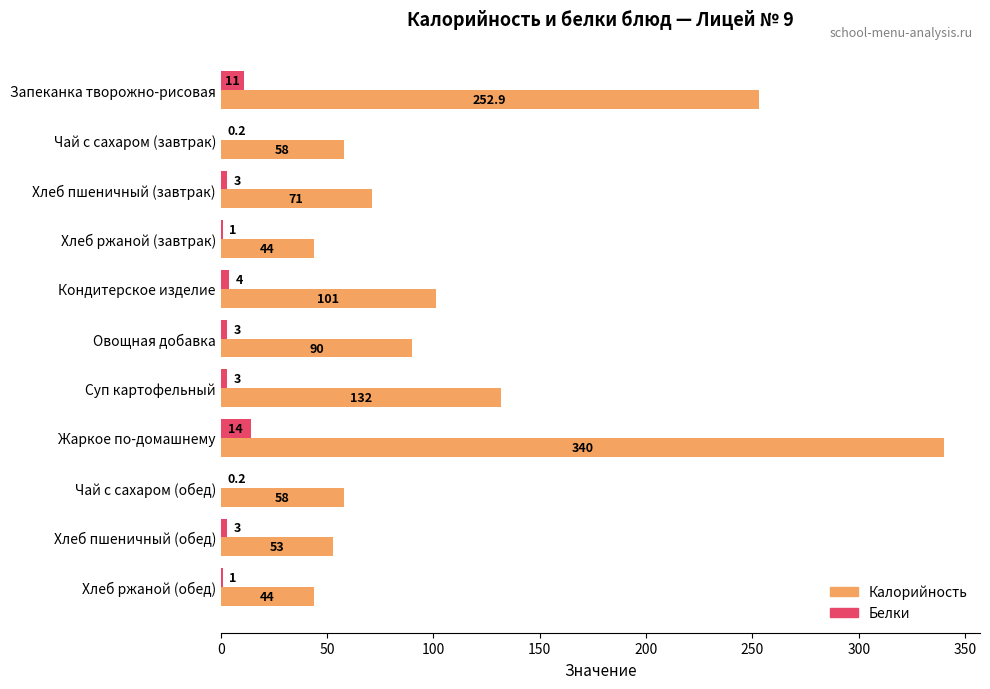

At which label is Калорийность closest to 192?

Суп картофельный